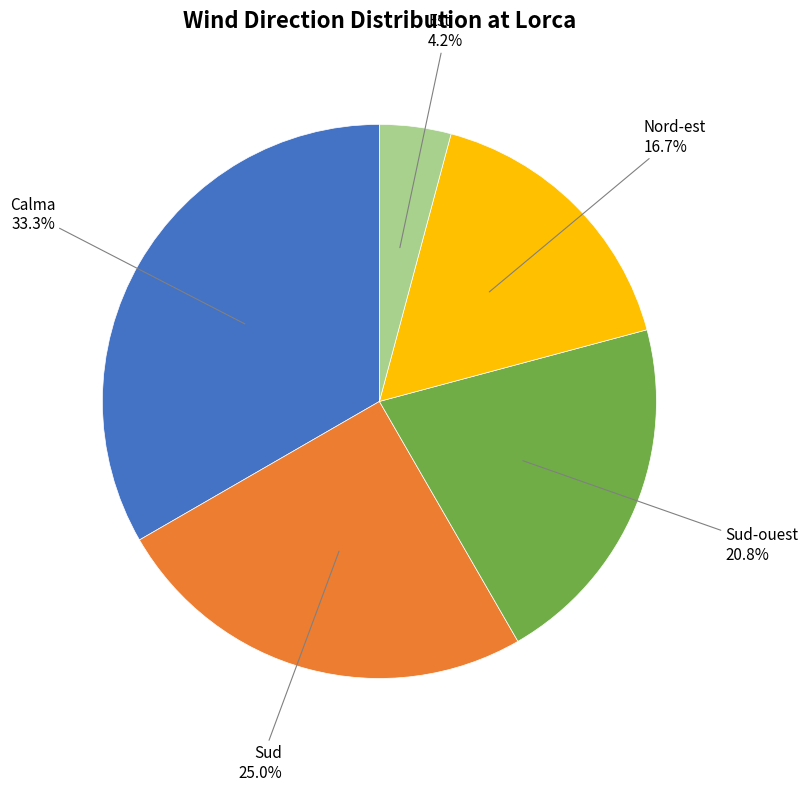

How many slices are in this pie chart?

5